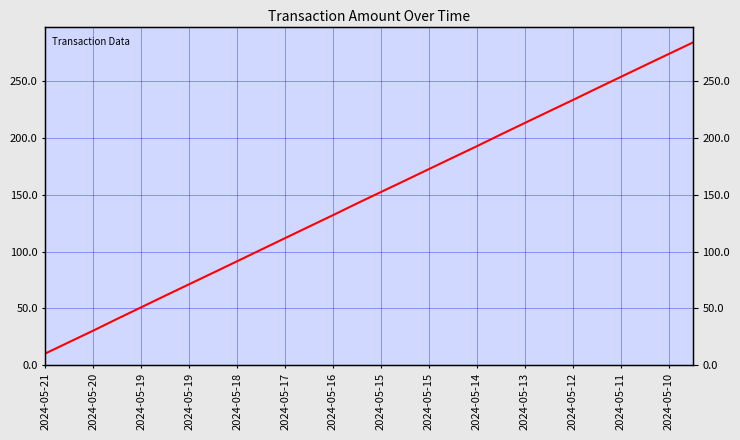

What is the maximum value shown in the chart?

284.1